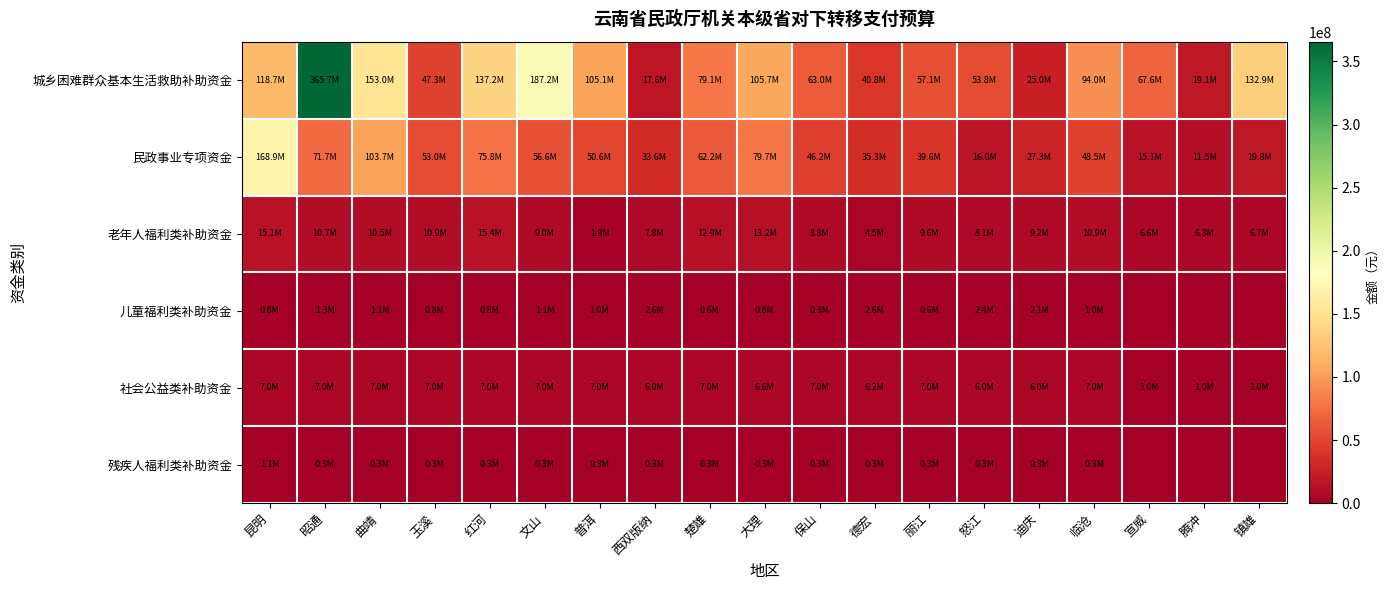

Reading left to right, extract all data points from this chart.

城乡困难群众基本生活救助补助资金: 昆明=118729971.0	昭通=365672355.6	曲靖=152962212.6	玉溪=47261842.6	红河=137247760.3	文山=187241888.5	普洱=105119213.1	西双版纳=17641771.9	楚雄=79142711.2	大理=105733491.5	保山=62973824.4	德宏=40810859.5	丽江=57073197.0	怒江=53814193.0	迪庆=25006957.5	临沧=93977993.5	宣威=67583970.9	腾冲=19106458.3	镇雄=132899327.5
民政事业专项资金: 昆明=168898000.0	昭通=71670700.0	曲靖=103697100.0	玉溪=52957700.0	红河=75815300.0	文山=56626900.0	普洱=50620100.0	西双版纳=33567800.0	楚雄=62219900.0	大理=79732800.0	保山=46190600.0	德宏=35304500.0	丽江=39626300.0	怒江=16036800.0	迪庆=27257800.0	临沧=48454600.0	宣威=15088500.0	腾冲=11463800.0	镇雄=19770800.0
老年人福利类补助资金: 昆明=15144600.0	昭通=10730000.0	曲靖=10470000.0	玉溪=10890000.0	红河=15390000.0	文山=8960000.0	普洱=1850000.0	西双版纳=7850000.0	楚雄=12900000.0	大理=13160000.0	保山=8790000.0	德宏=4500000.0	丽江=9630000.0	怒江=8110000.0	迪庆=9200000.0	临沧=10870000.0	宣威=6570000.0	腾冲=6260000.0	镇雄=6740000.0
儿童福利类补助资金: 昆明=824000.0	昭通=1260000.0	曲靖=1070000.0	玉溪=800000.0	红河=850000.0	文山=1070000.0	普洱=1018000.0	西双版纳=2602000.0	楚雄=616000.0	大理=834000.0	保山=324000.0	德宏=2602000.0	丽江=610000.0	怒江=2410000.0	迪庆=2100000.0	临沧=1010000.0	宣威=0.0	腾冲=0.0	镇雄=0.0
社会公益类补助资金: 昆明=7000000.0	昭通=7000000.0	曲靖=7000000.0	玉溪=7000000.0	红河=7000000.0	文山=7000000.0	普洱=7000000.0	西双版纳=6000000.0	楚雄=7000000.0	大理=6600000.0	保山=7000000.0	德宏=6220000.0	丽江=7000000.0	怒江=6000000.0	迪庆=6000000.0	临沧=7000000.0	宣威=1000000.0	腾冲=1000000.0	镇雄=1000000.0
残疾人福利类补助资金: 昆明=1100000.0	昭通=300000.0	曲靖=300000.0	玉溪=300000.0	红河=300000.0	文山=300000.0	普洱=300000.0	西双版纳=300000.0	楚雄=300000.0	大理=300000.0	保山=300000.0	德宏=300000.0	丽江=300000.0	怒江=300000.0	迪庆=300000.0	临沧=300000.0	宣威=0.0	腾冲=0.0	镇雄=0.0